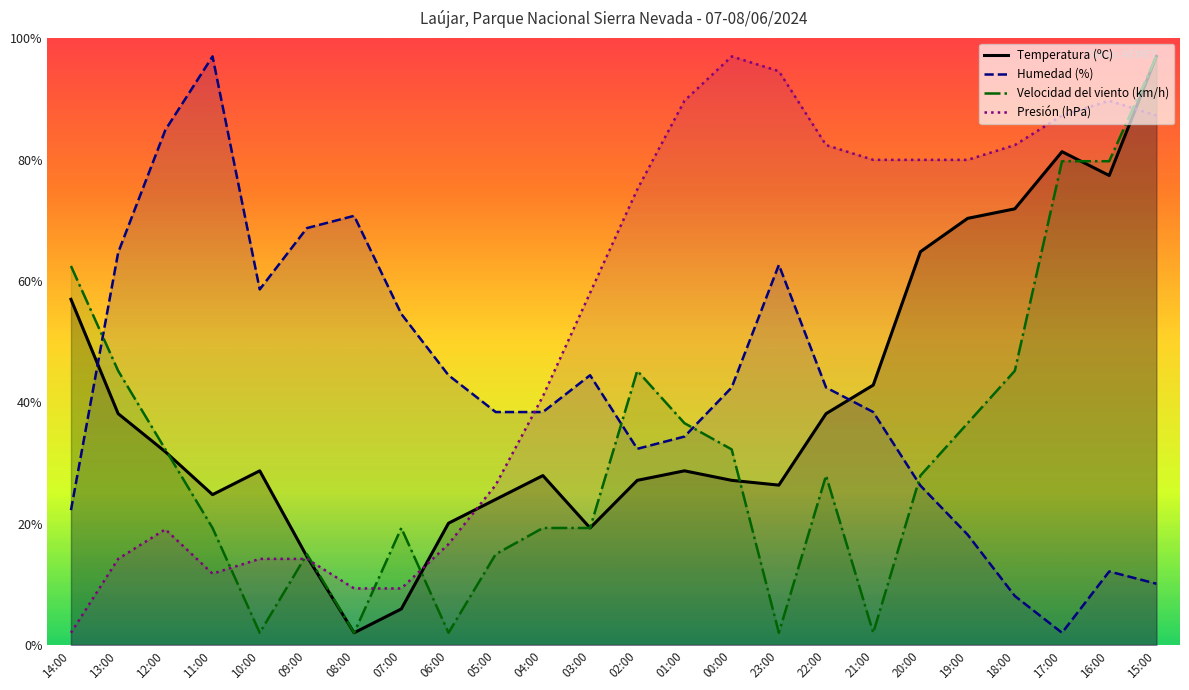

What is the value of the Humedad (%) point at the 18th from the left?

38.4